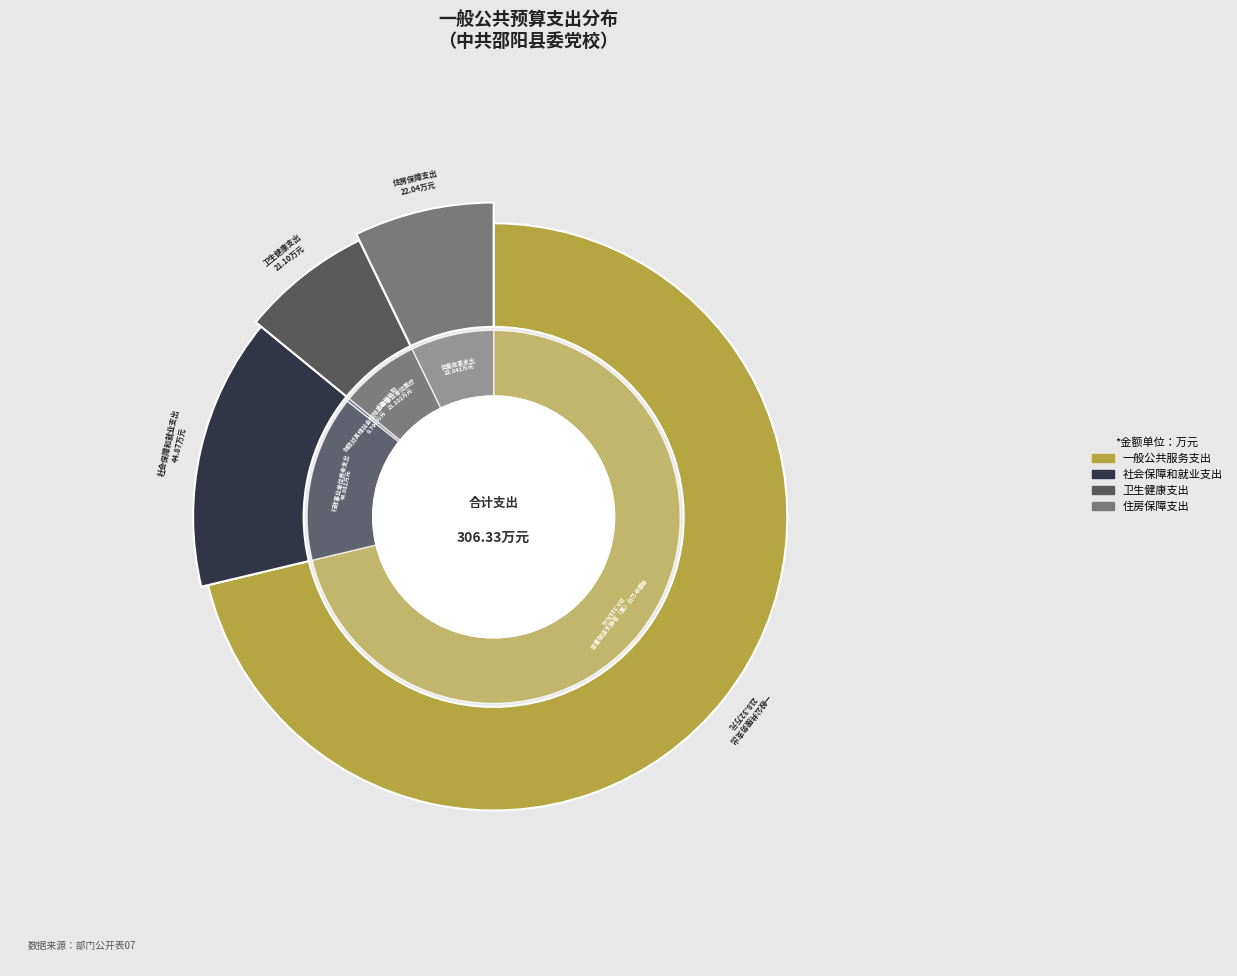

How many slices are in this pie chart?

4